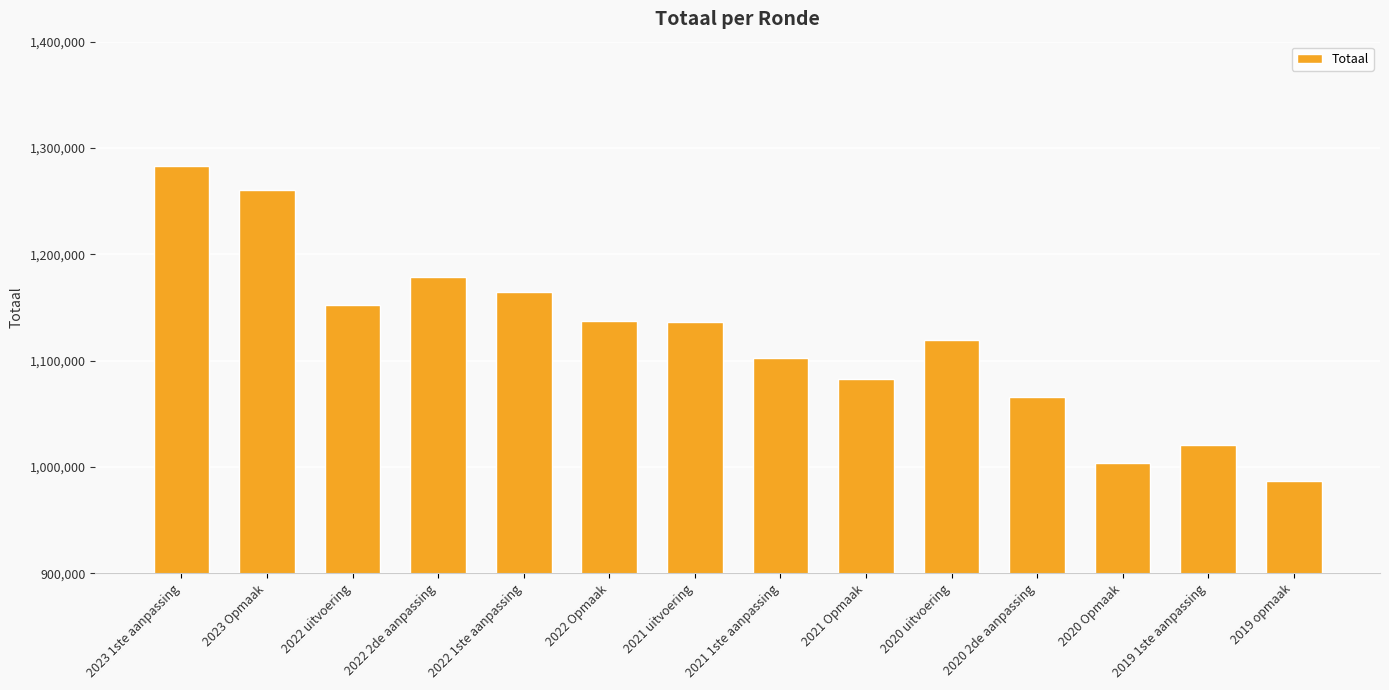

Approximately how many times larger is the value at 2020 uitvoering compared to 2021 uitvoering?

1.0